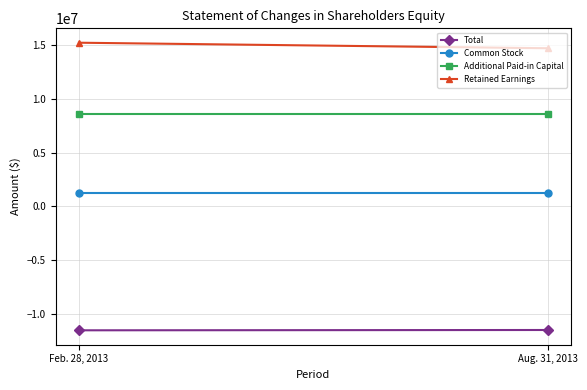

How many lines are shown in the chart?

4